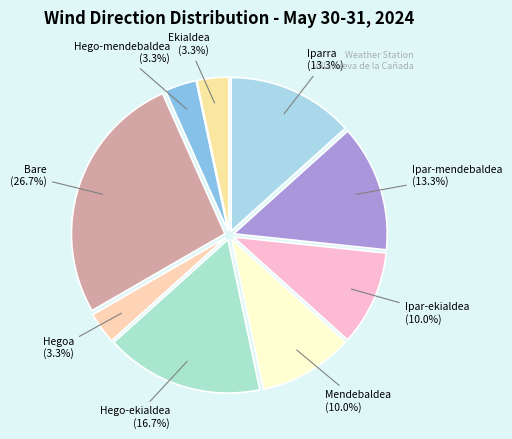

Is there a majority slice in this chart?

No